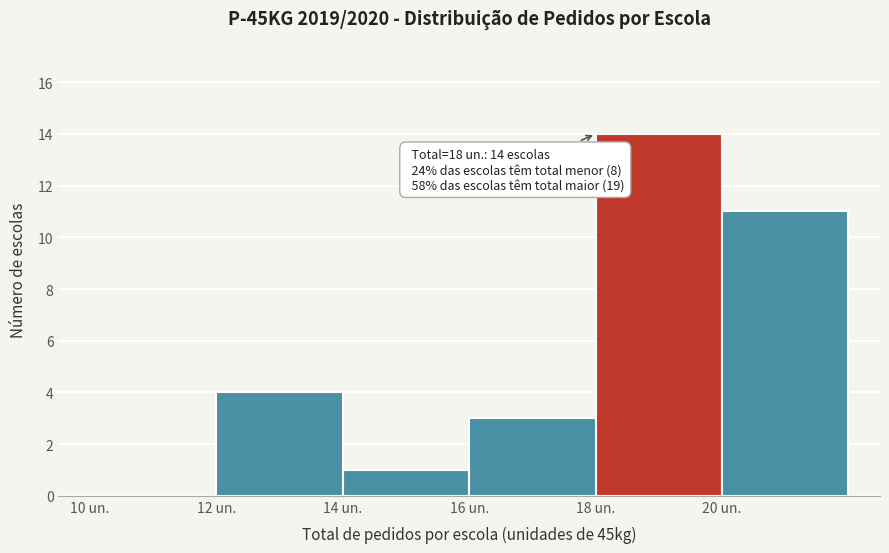

Which range on the x-axis has the tallest bar?

18 to 20